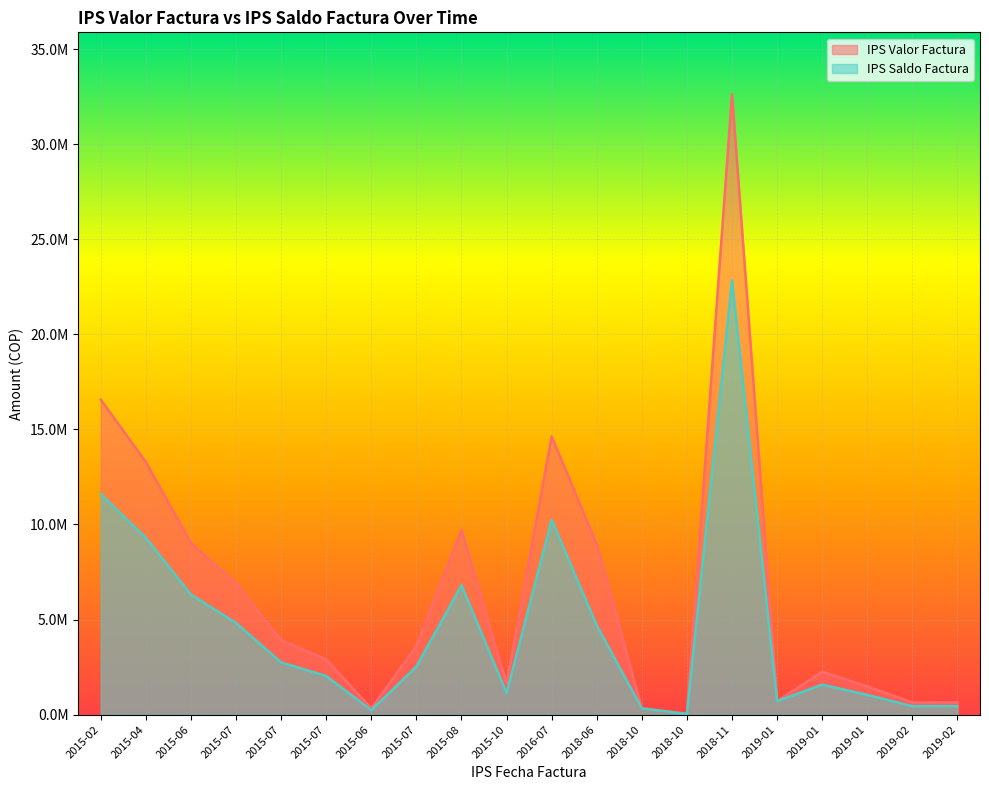

True or false: IPS Valor Factura has a value of 8263614.3 at 2015-02.

False